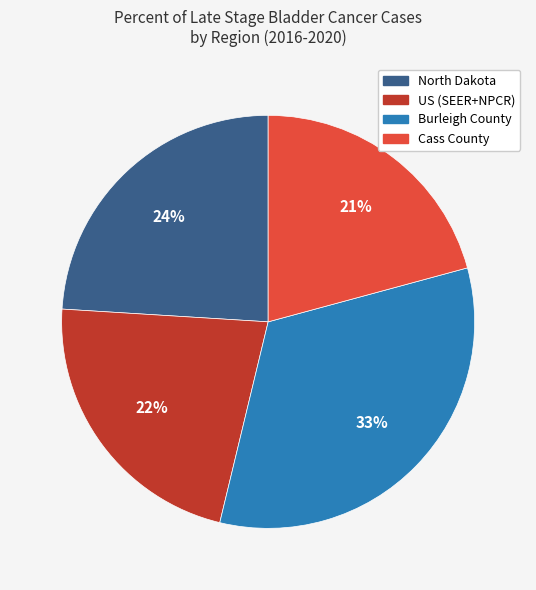

How many segments does this pie chart have?

4